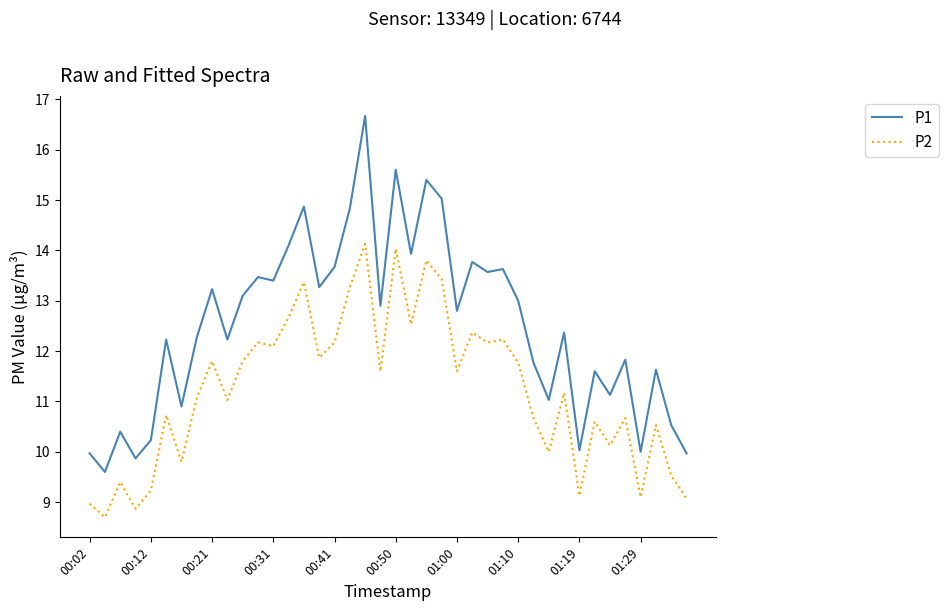

What is the highest value of the P2 series?

14.1